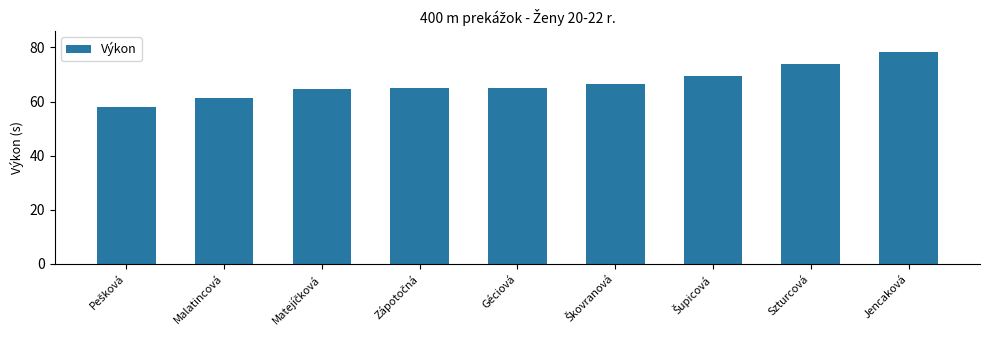

What is the greatest value displayed?

78.3